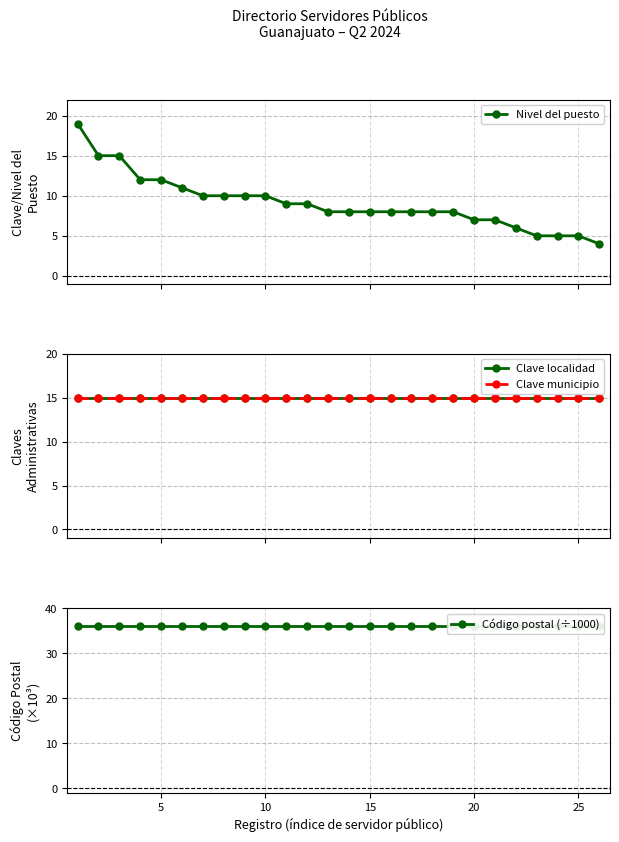

What is the greatest value displayed?

36.0